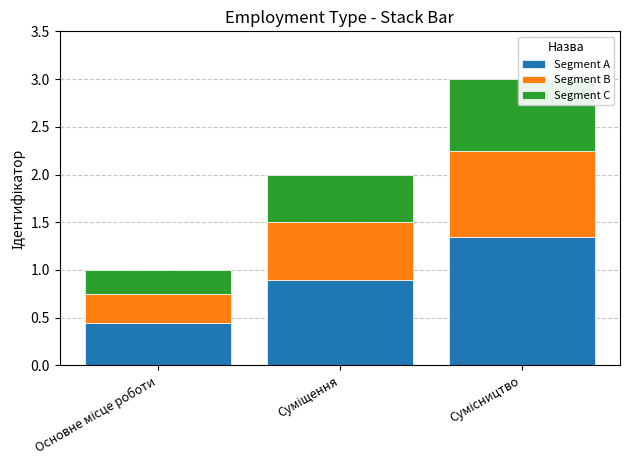

The Segment C series shows 1.1 at Сумісництво. True or false?

False